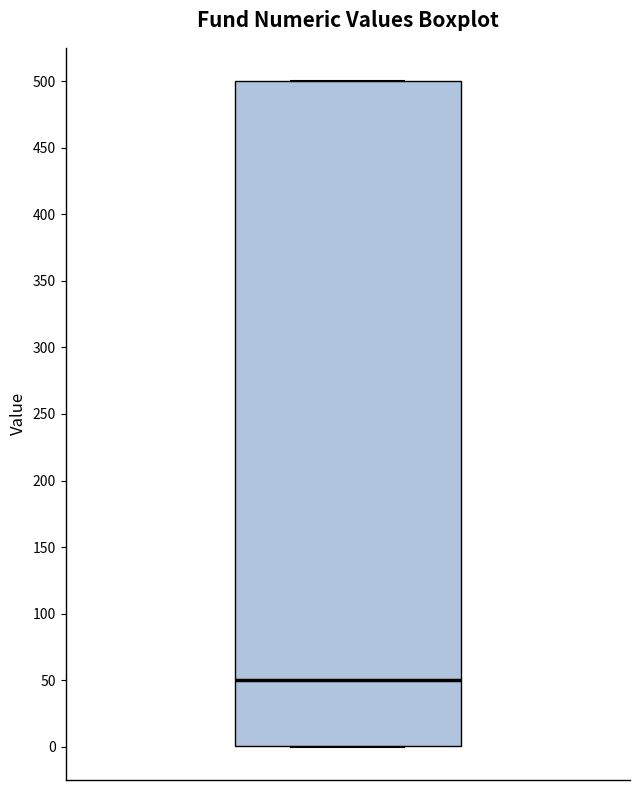

Transcribe this box plot: give where the median line is, the range the box spans, and where the two whiskers end, as read against the y-axis. The values are not printed on the chart, so give them approximately, as read against the axis.

median 50, box 0 to 500, whiskers 0 to 500